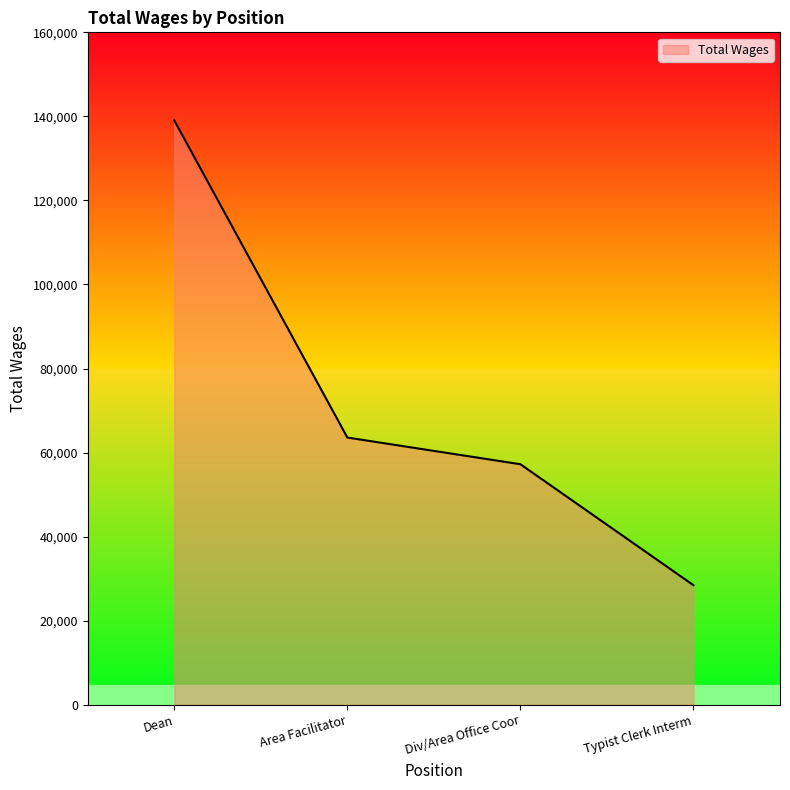

Which has a higher value, Area Facilitator or Dean?

Dean